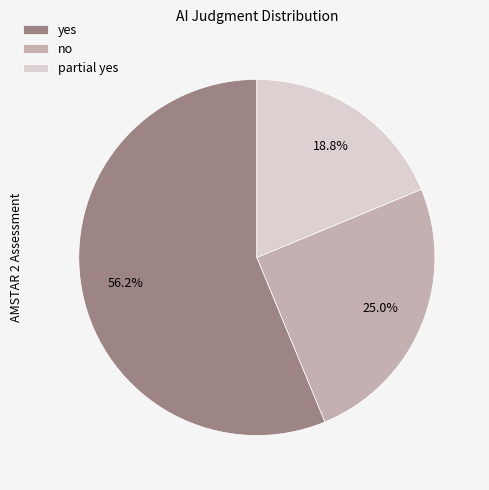

Which has a higher value, partial yes or no?

no